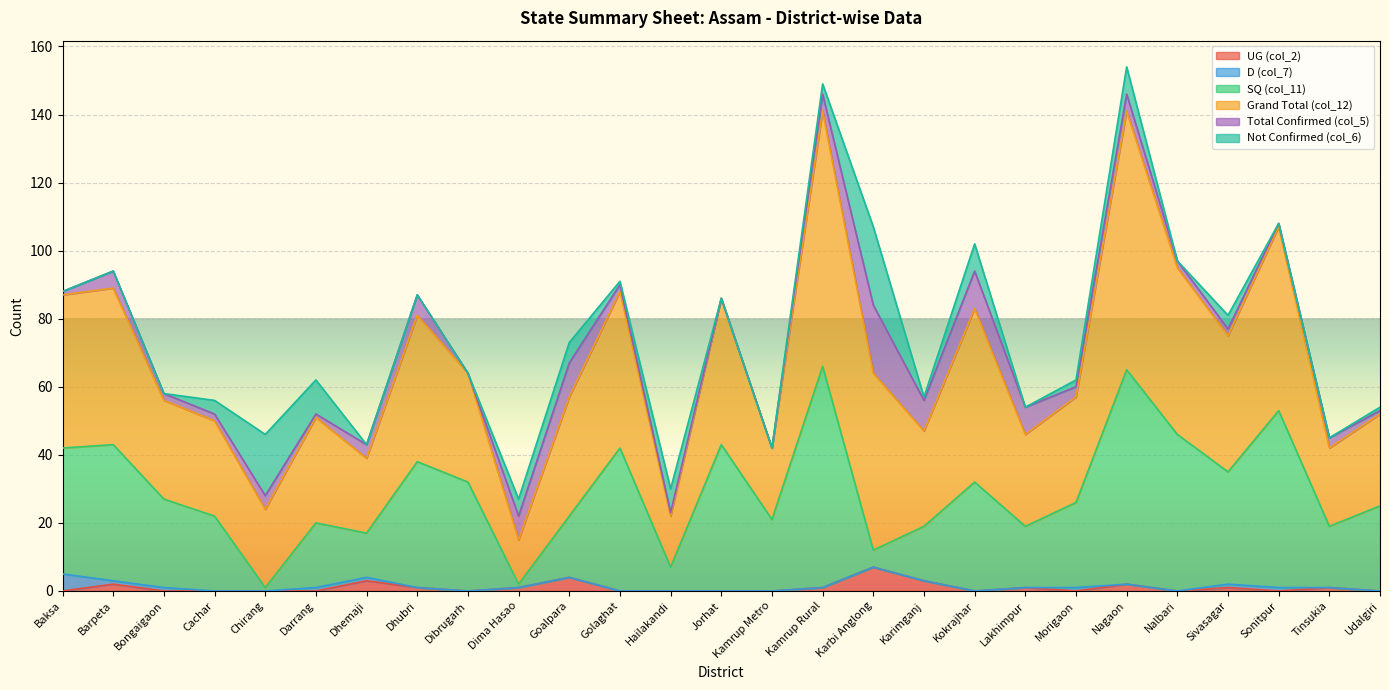

Does the chart display data point markers on the line(s)?

No